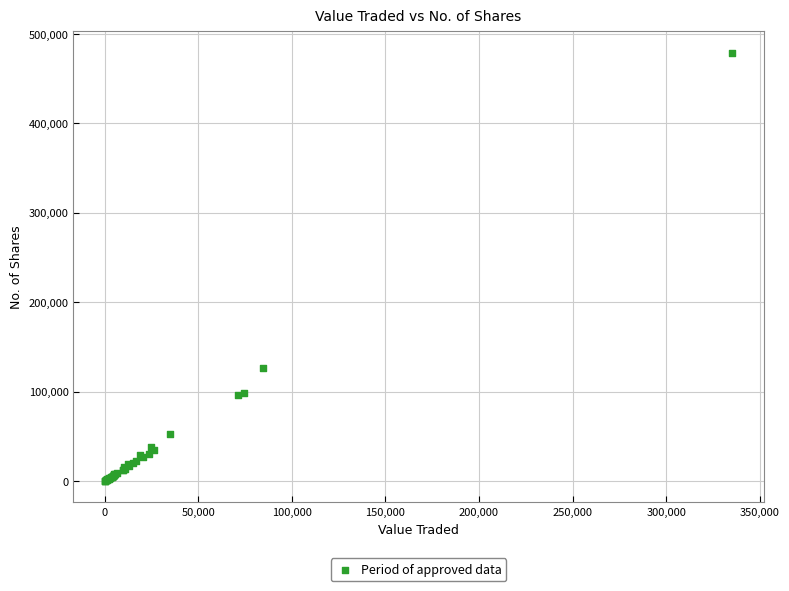

What Y value in the scatter plot is closest to 239427?

126866